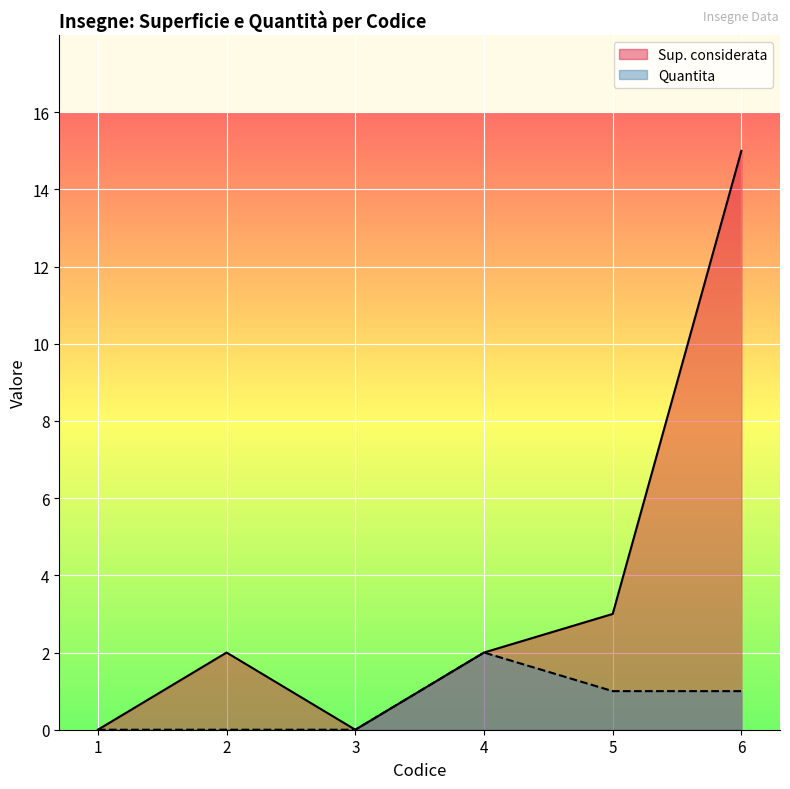

Does the chart display data point markers on the line(s)?

No